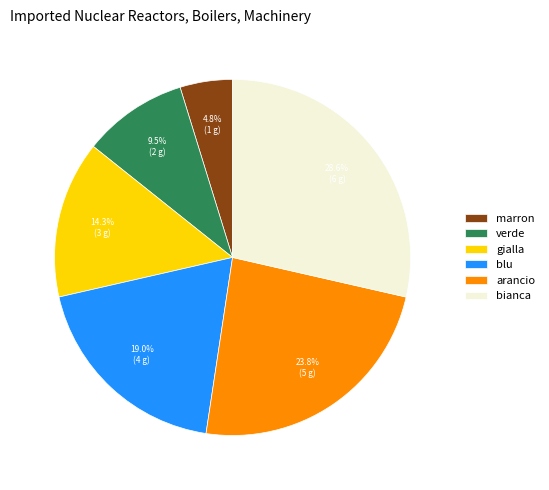

Does bianca represent more than half of the total?

No